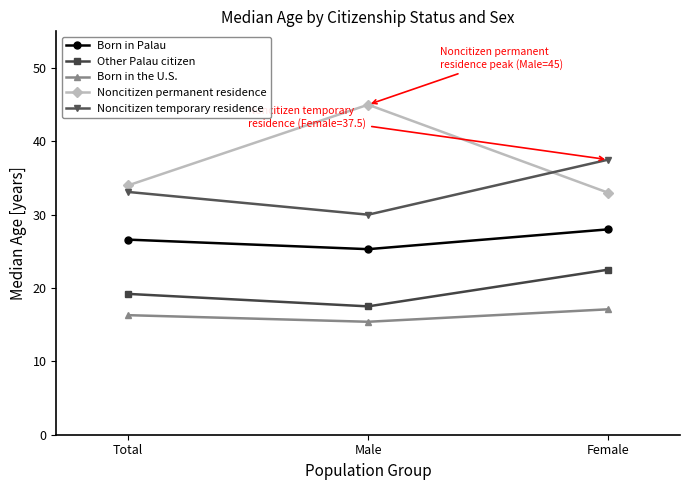

True or false: Noncitizen permanent residence has a value of 45.0 at Male.

True